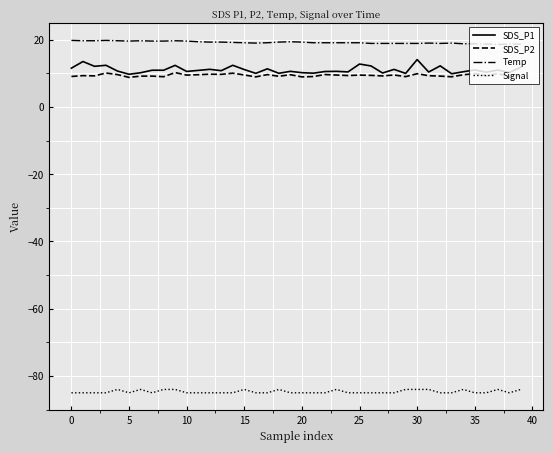

True or false: Signal and SDS_P2 intersect in this chart.

False